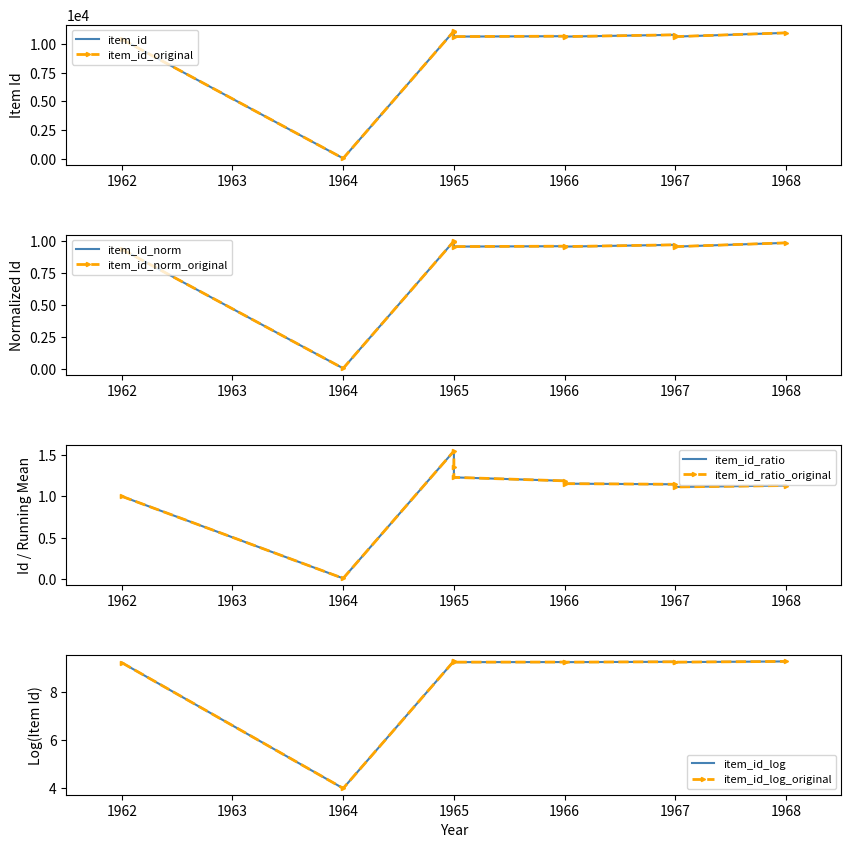

List the labels in order of value, largest first.

1965, 1965, 1968, 1967, 1966, 1965, 1966, 1967, 1962, 1964